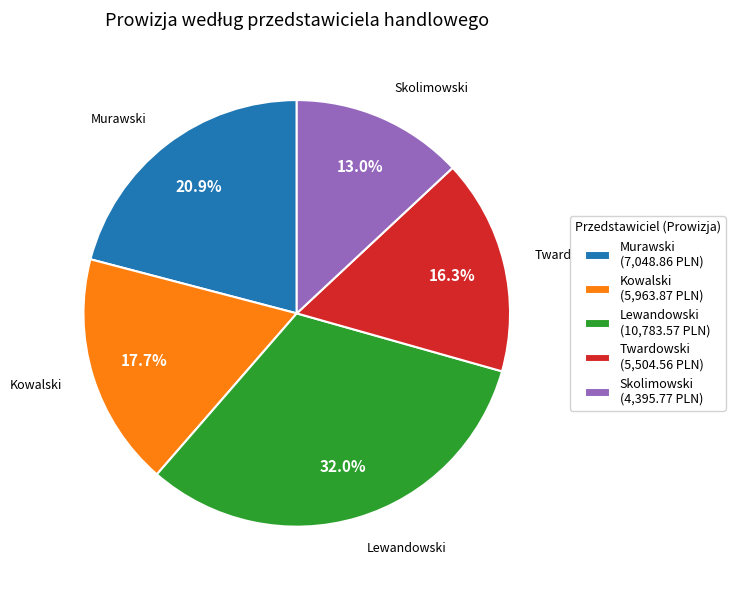

To the nearest percent, what is the difference between the Twardowski and Skolimowski slice percentages?

3%